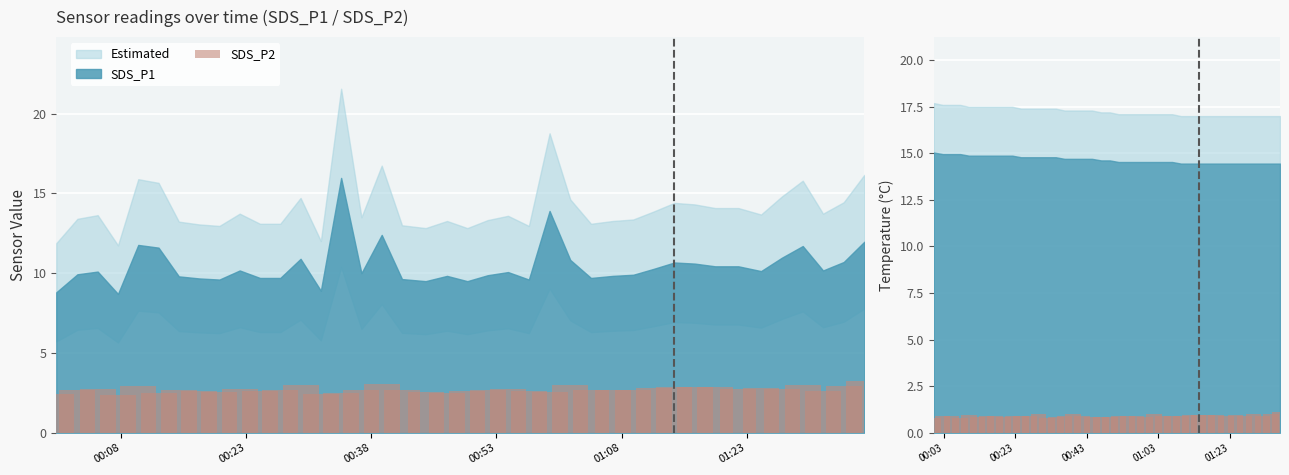

What is the difference between the second highest and second lowest values in the SDS_P2 series?

0.6